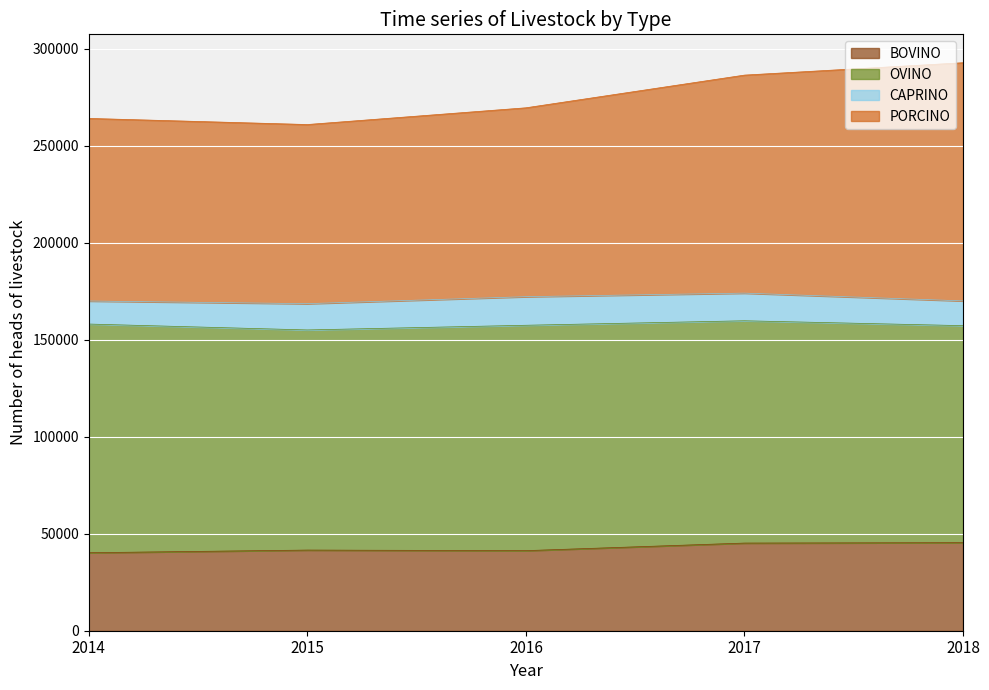

What is the total value across all series at 2015?

260985